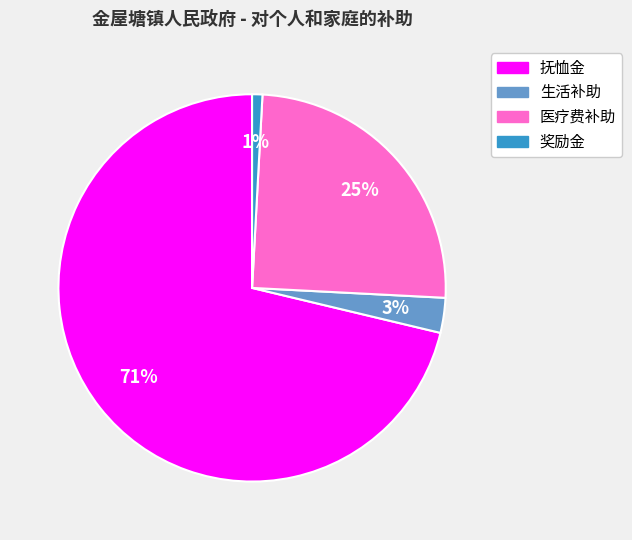

True or false: 抚恤金 accounts for 71% of the total.

True